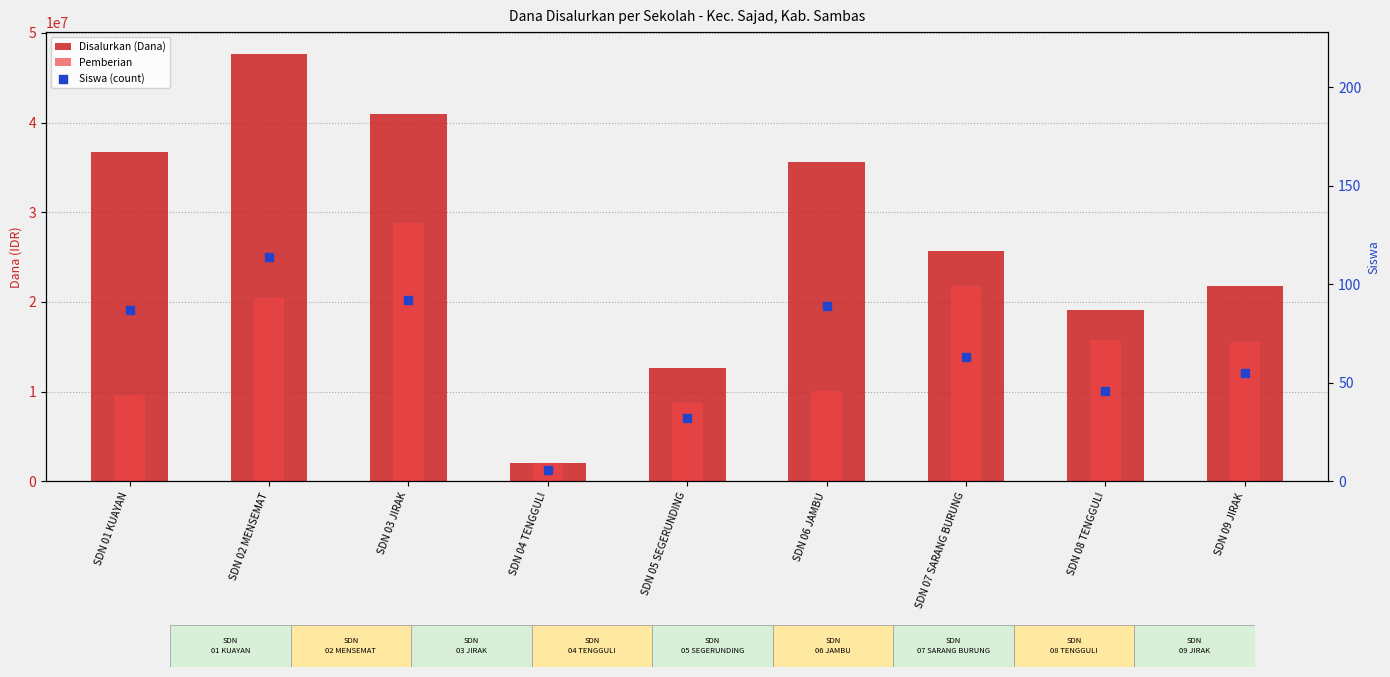

Which series has the widest spread of Y values?

Disalurkan (Dana)